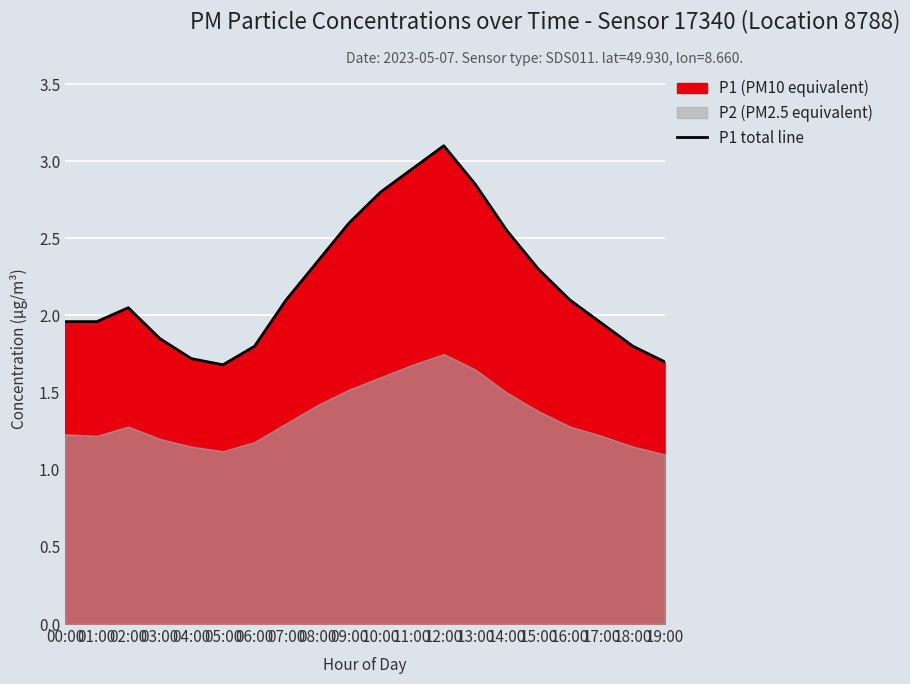

List the labels in order of value, smallest first.

05:00, 19:00, 04:00, 06:00, 18:00, 03:00, 17:00, 00:00, 01:00, 02:00, 07:00, 16:00, 15:00, 08:00, 14:00, 09:00, 10:00, 13:00, 11:00, 12:00